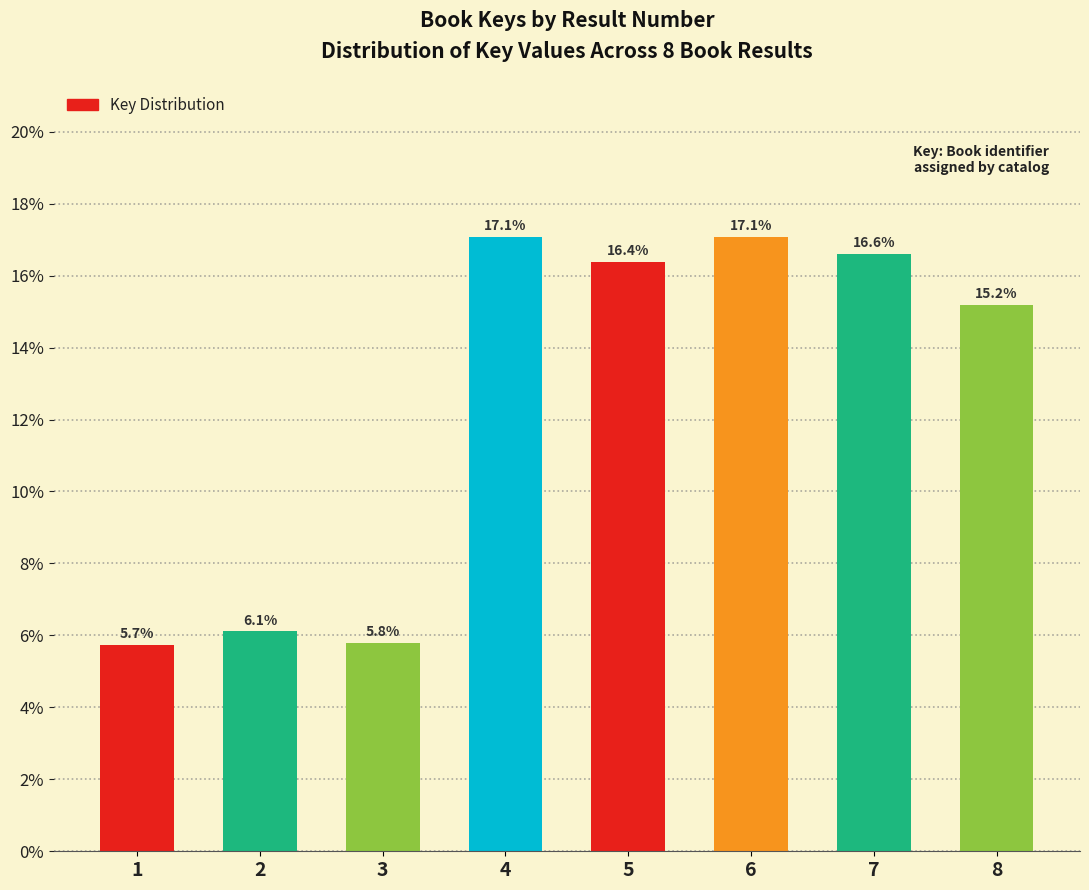

Reading left to right, what are all the values shown in this chart?

1=5.7	2=6.1	3=5.8	4=17.1	5=16.4	6=17.1	7=16.6	8=15.2